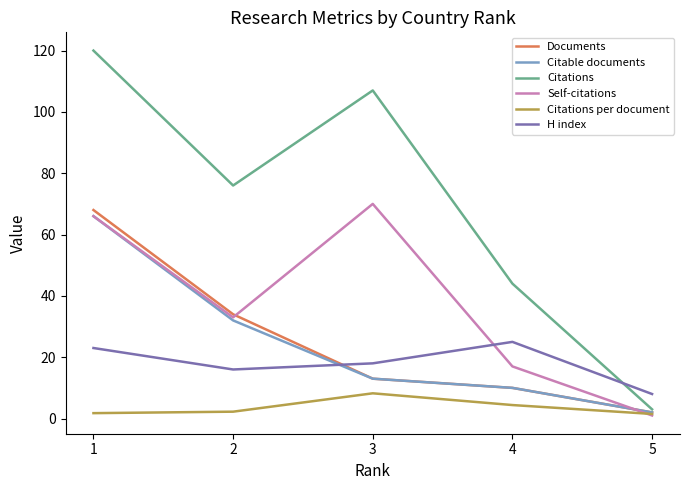

What is the maximum value for Citable documents?

66.0